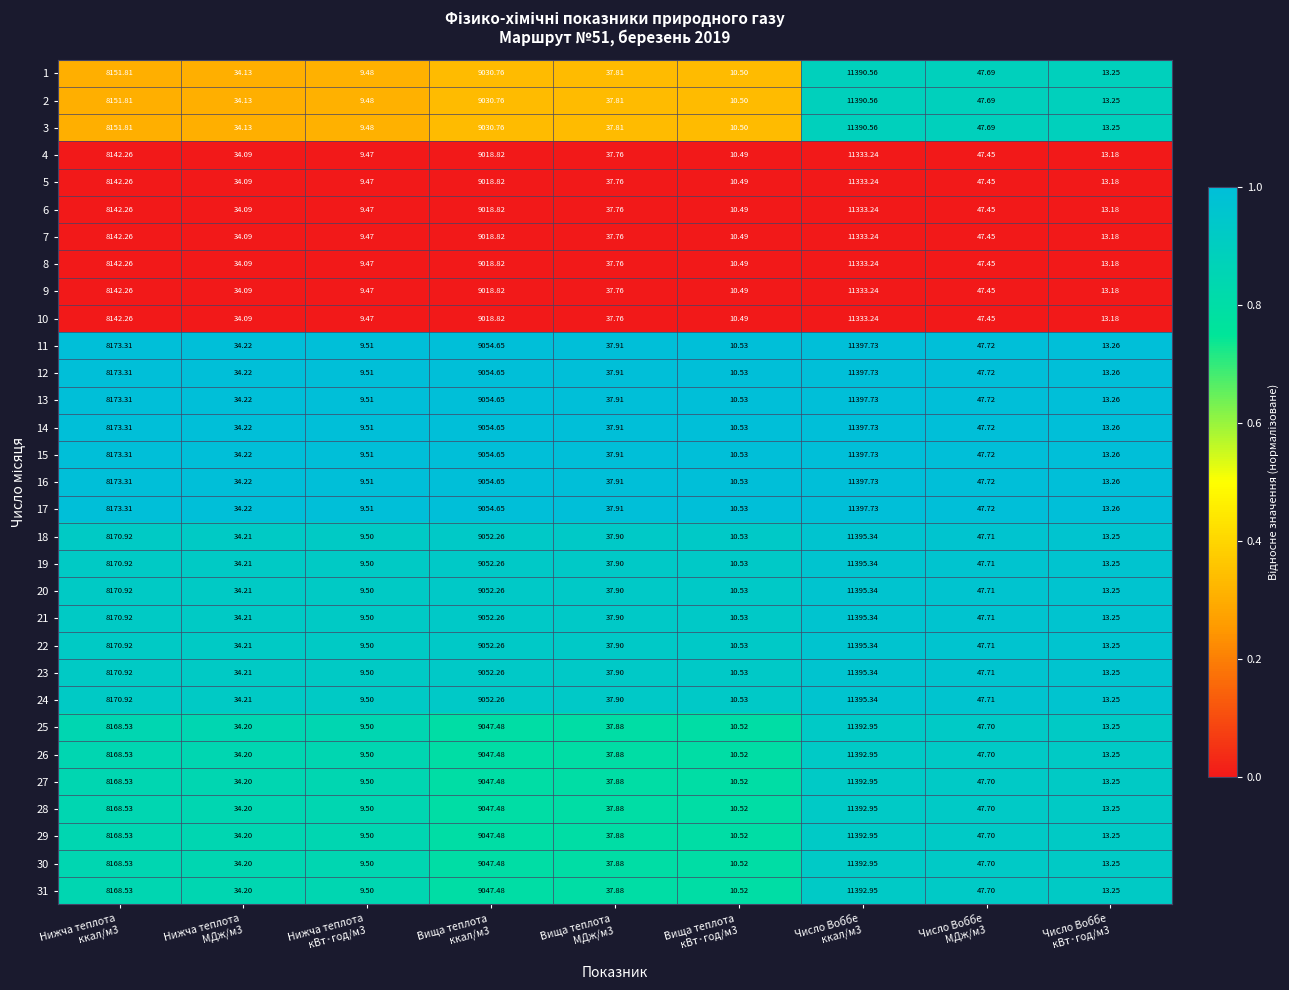

At which category is the sum across all series the highest?

Число Воббе
ккал/м3